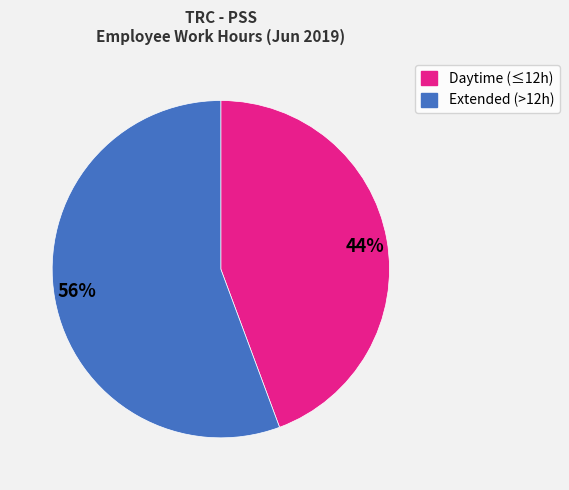

Which category has the smallest portion of the pie?

44%